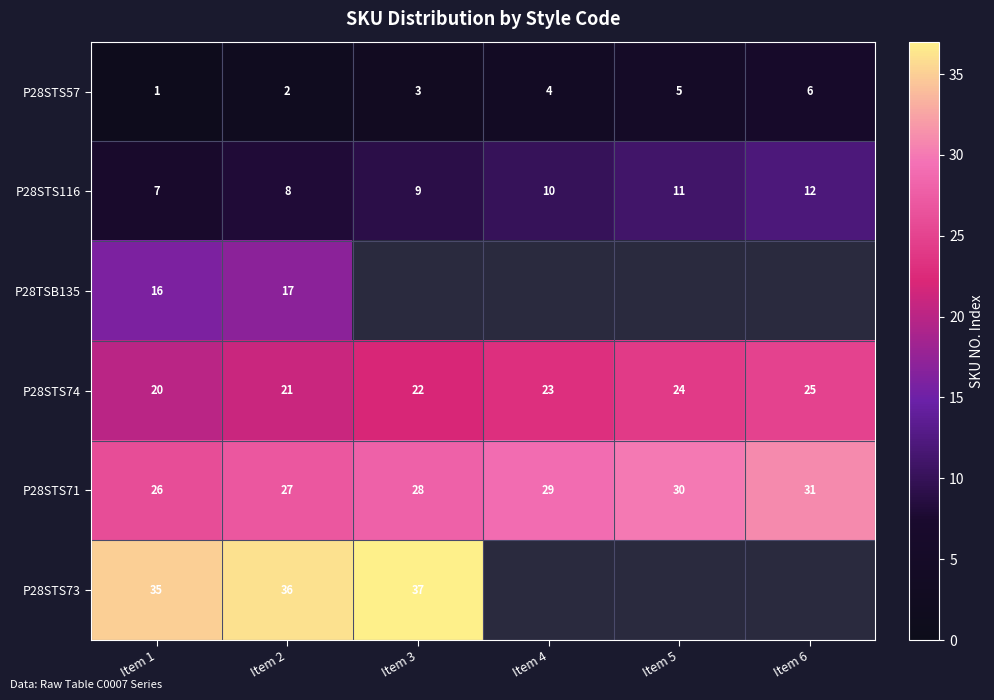

Rank the categories by P28STS57 value from highest to lowest.

Item 6, Item 5, Item 4, Item 3, Item 2, Item 1